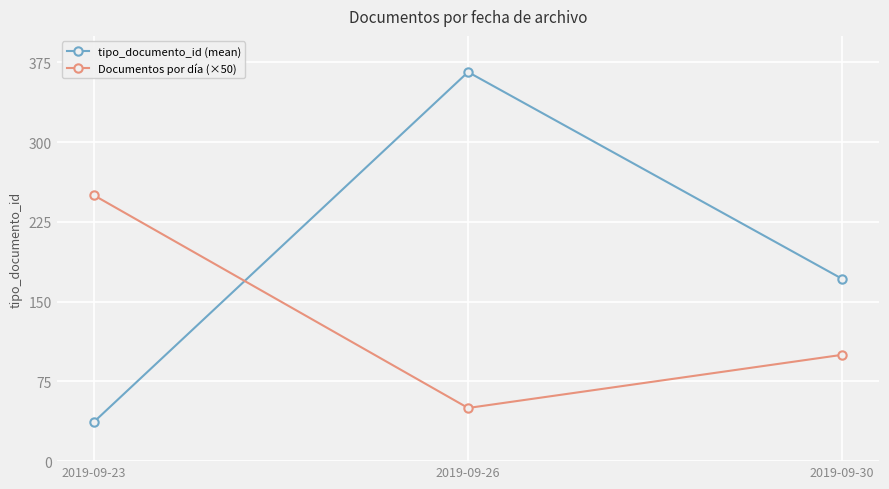

What is the minimum value shown in the chart?

37.0